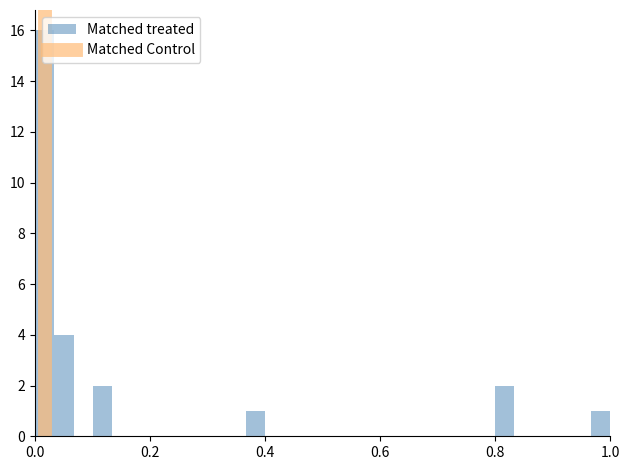

Around what value on the x-axis is the tallest bar? Give the approximate position of its centre, as read against the axis.

0.02